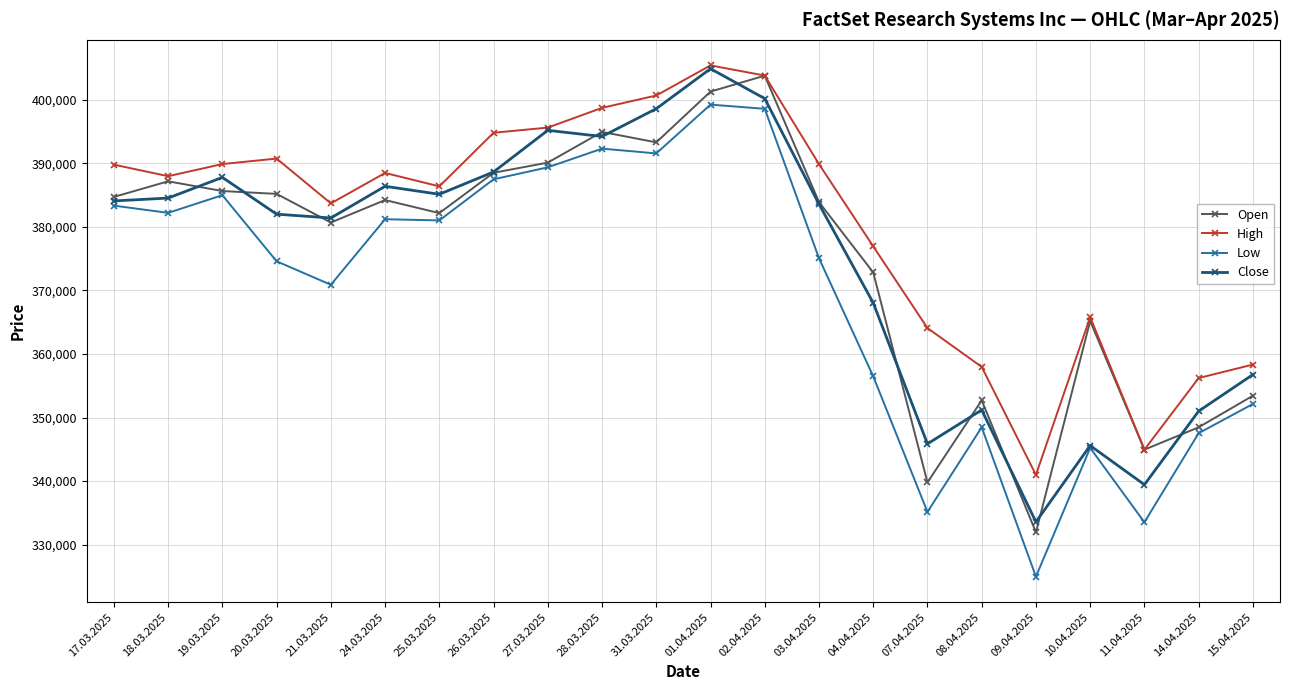

How many interior local peaks does the High series have?

4